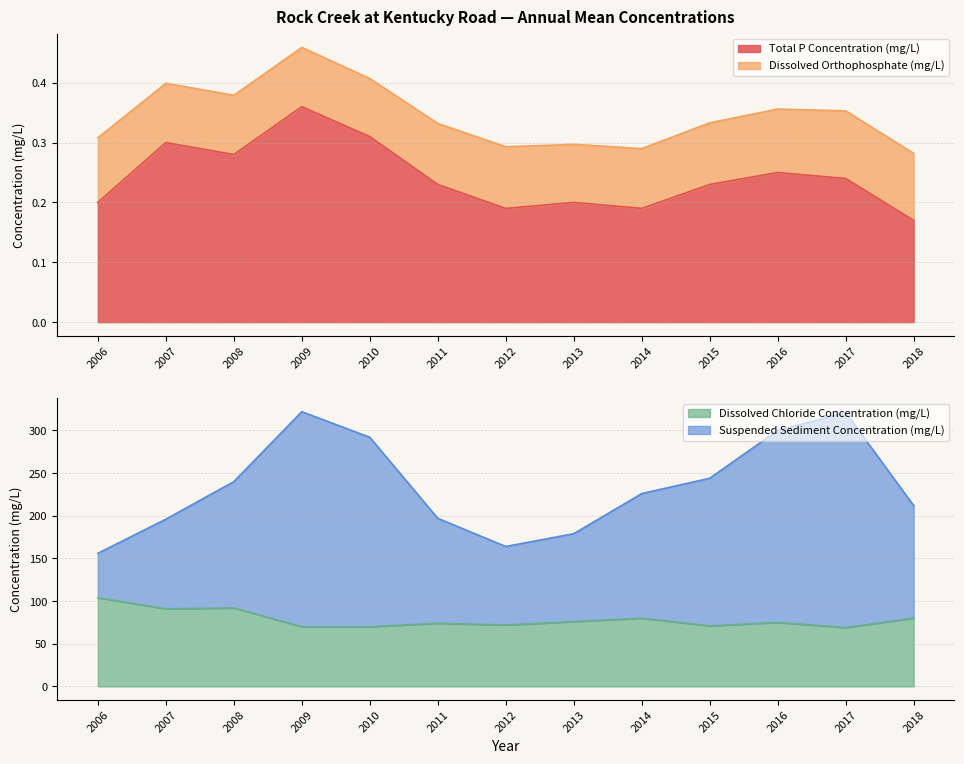

Which series has the widest spread of values?

Suspended Sediment Concentration (mg/L)